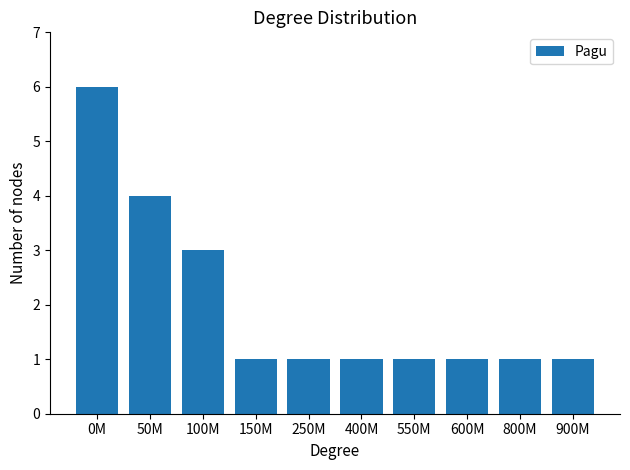

Are the bars horizontal?

No